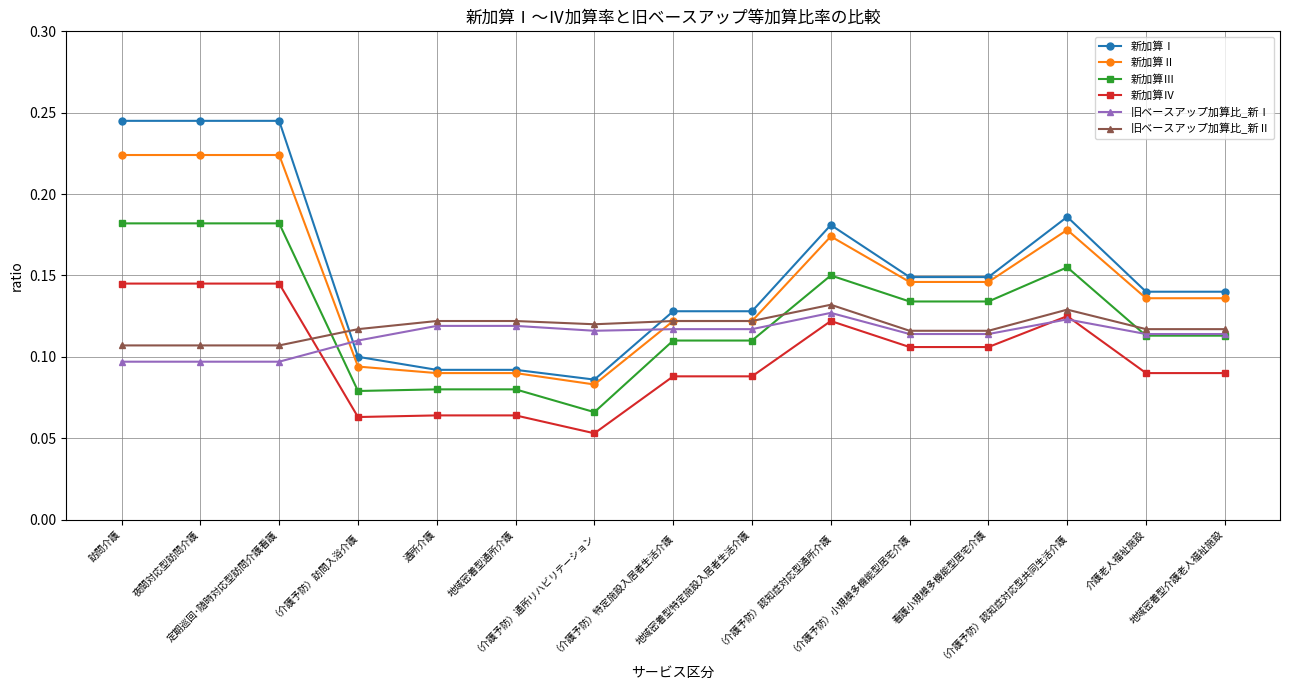

At how many categories does at least one series exceed 0?

15